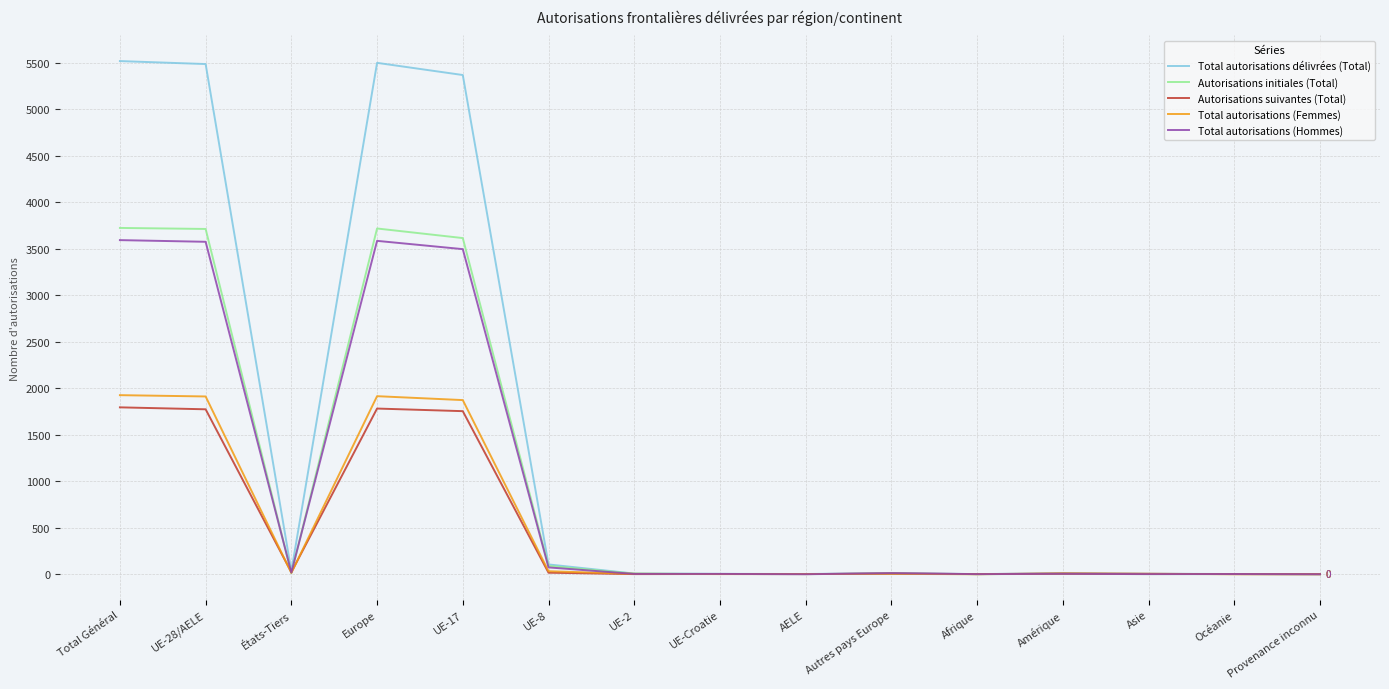

What is the average value of the Autorisations initiales (Total) series?

992